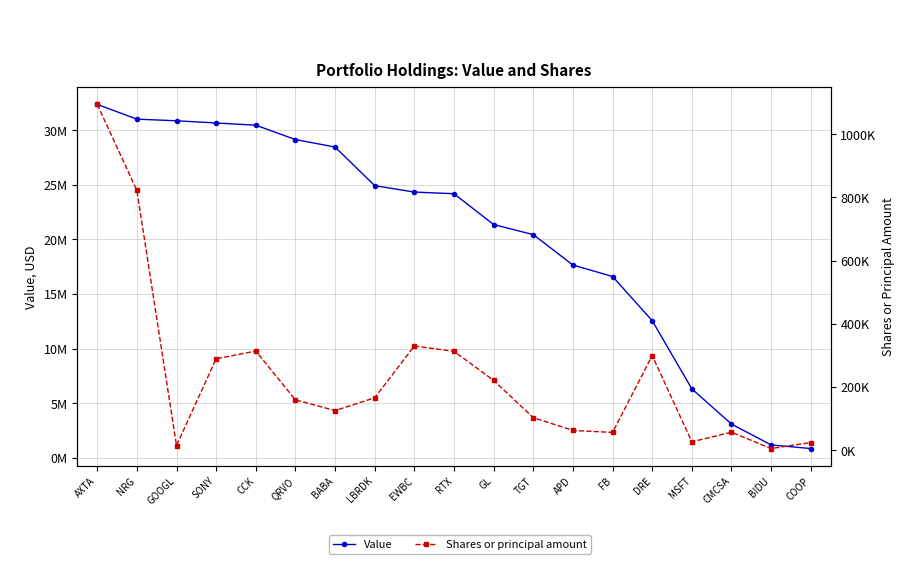

Reading left to right, list all the values displayed in this chart.

Value: AXTA=32361000	NRG=31009000	GOOGL=30857000	SONY=30658000	CCK=30455000	QRVO=29139000	BABA=28454000	LBRDK=24918000	EWBC=24332000	RTX=24178000	GL=21358000	TGT=20436000	APD=17649000	FB=16600000	DRE=12554000	MSFT=6310000	CMCSA=3088000	BIDU=1179000	COOP=848000
Shares or principal amount: AXTA=1094022	NRG=821864	GOOGL=14961	SONY=289194	CCK=313833	QRVO=159492	BABA=125500	LBRDK=165954	EWBC=329710	RTX=312904	GL=221030	TGT=103176	APD=62732	FB=56359	DRE=299399	MSFT=26765	CMCSA=57075	BIDU=5420	COOP=24405